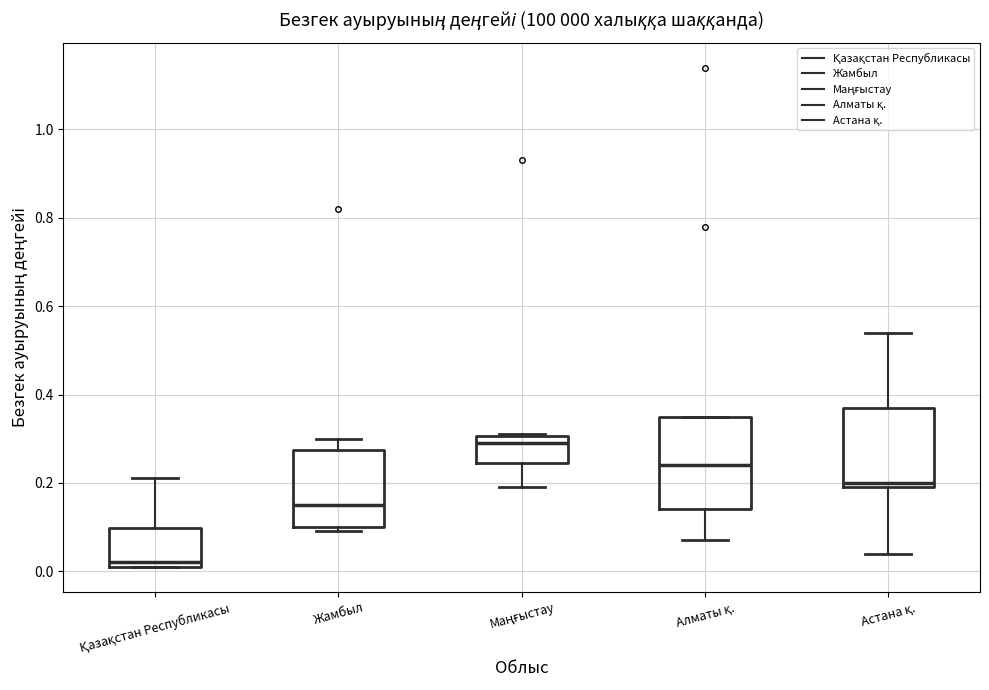

Which box has the highest median line?

Маңғыстау